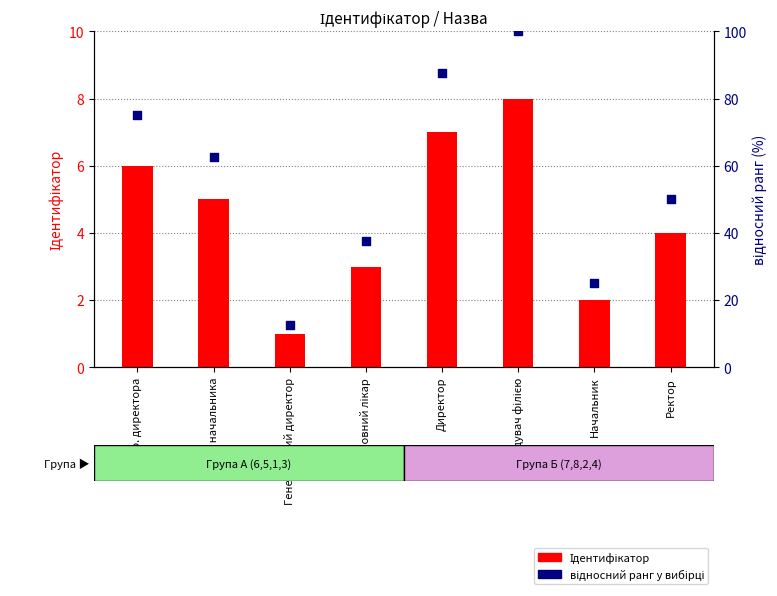

Which series has the largest Y range (max minus min)?

відносний ранг у вибірці